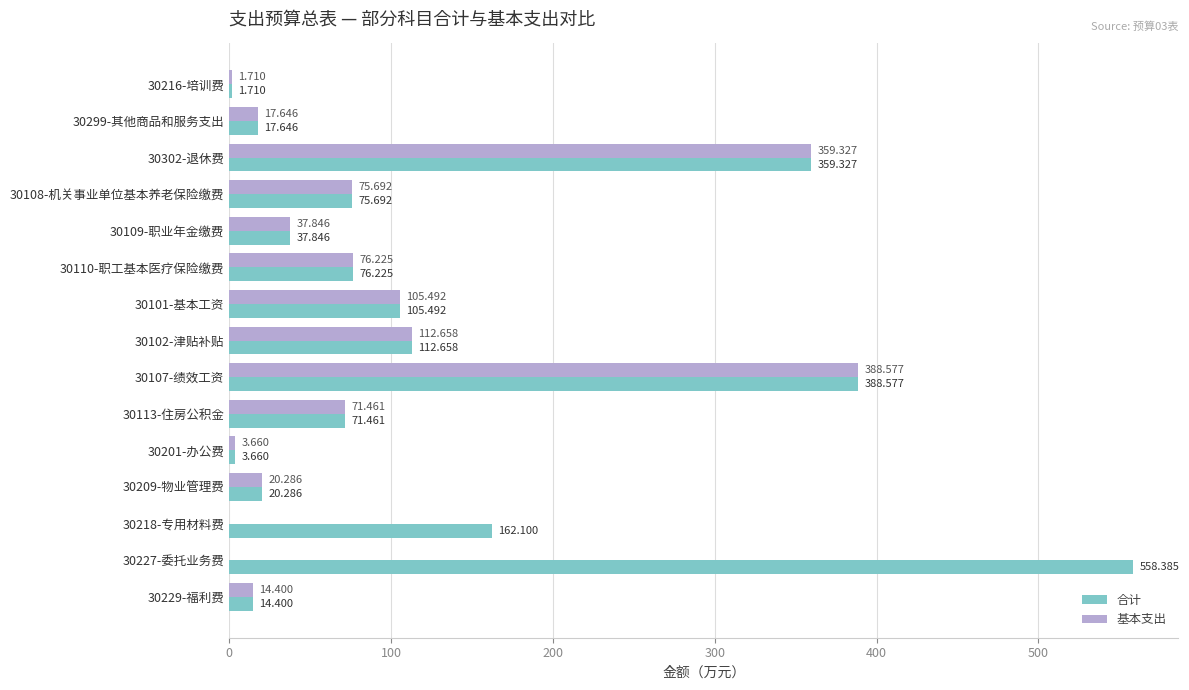

At which label is 合计 closest to 280?

30302-退休费